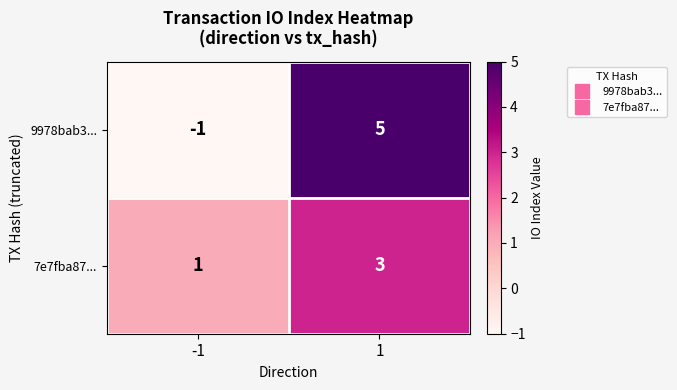

What is the difference between the maximum and minimum values in the 9978bab3... series?

6